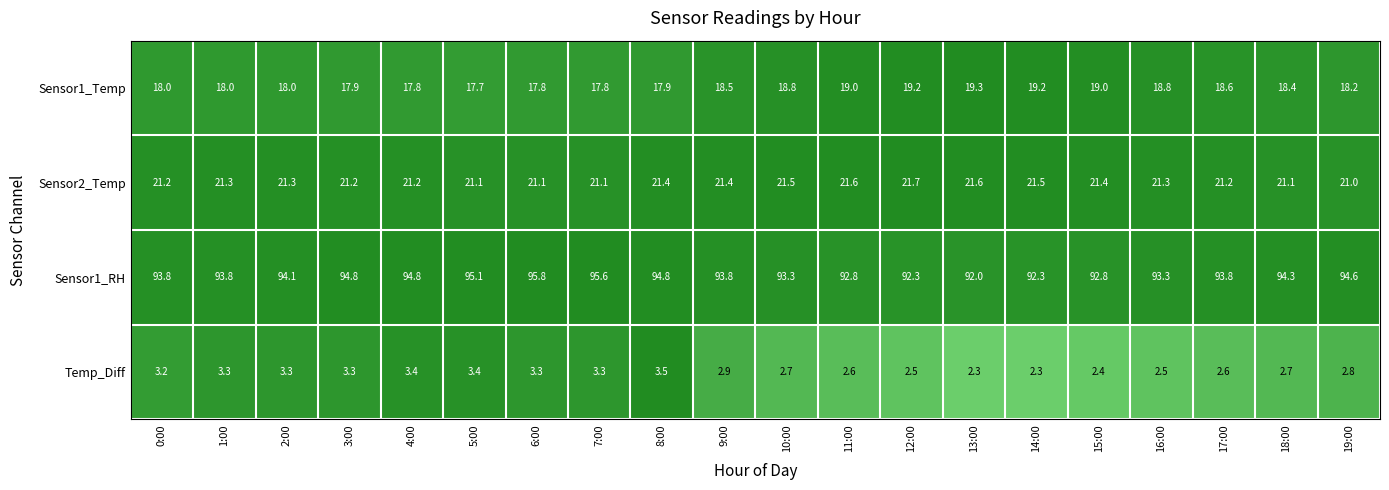

What is the sum of the Temp_Diff values at 14:00 and 7:00?

5.6